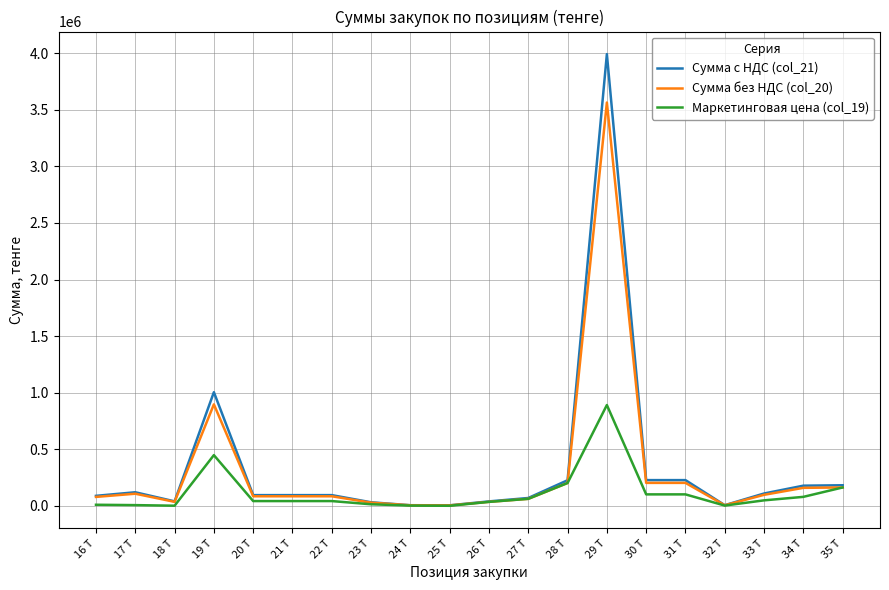

Which series has the largest range (max minus min)?

Сумма с НДС (col_21)